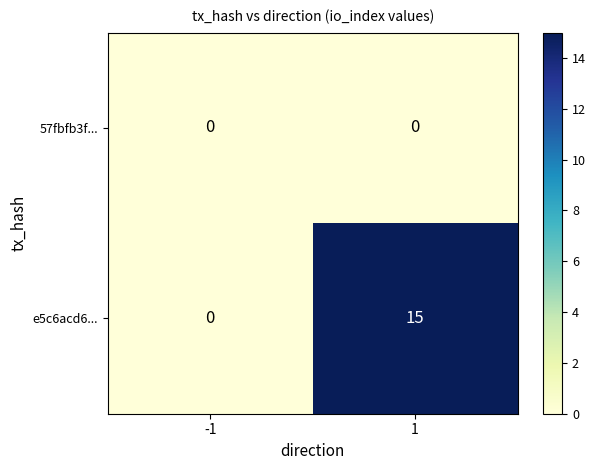

Which series has the largest range (max minus min)?

e5c6acd6...